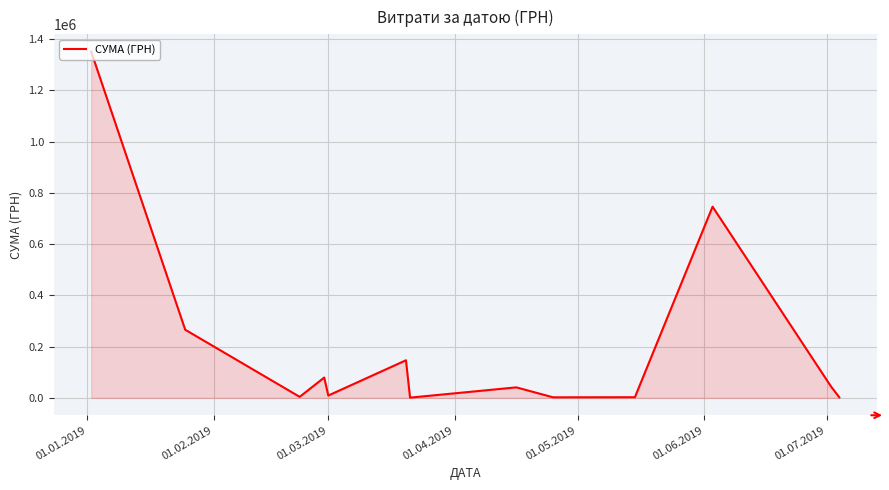

How many lines are shown in the chart?

1